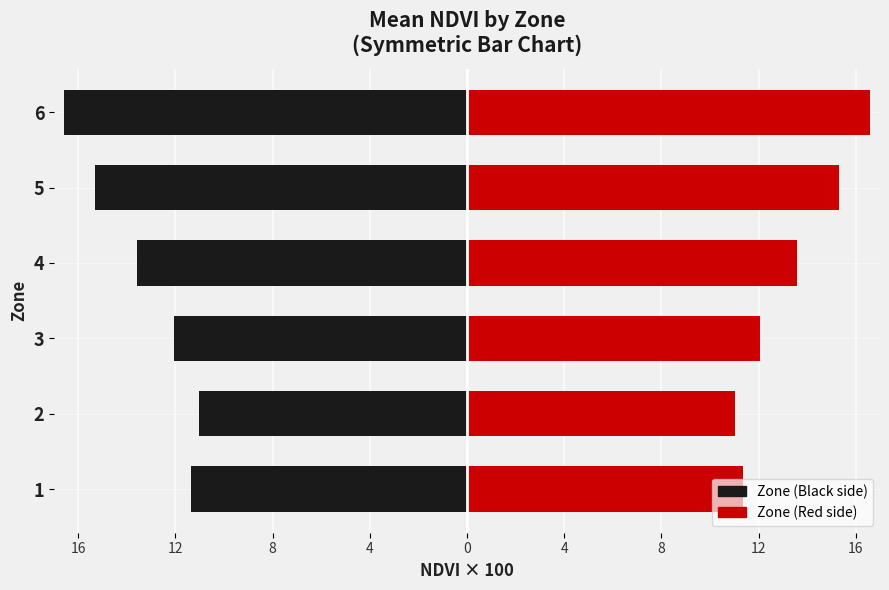

Which has a higher value, 1 or 6?

1